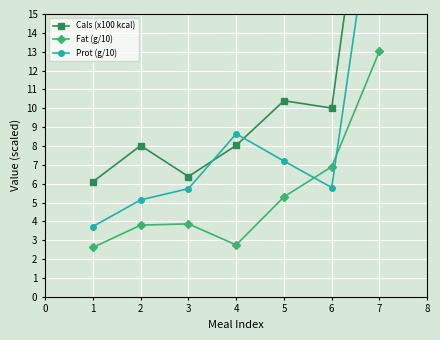

True or false: Prot (g/10) and Fat (g/10) intersect in this chart.

True